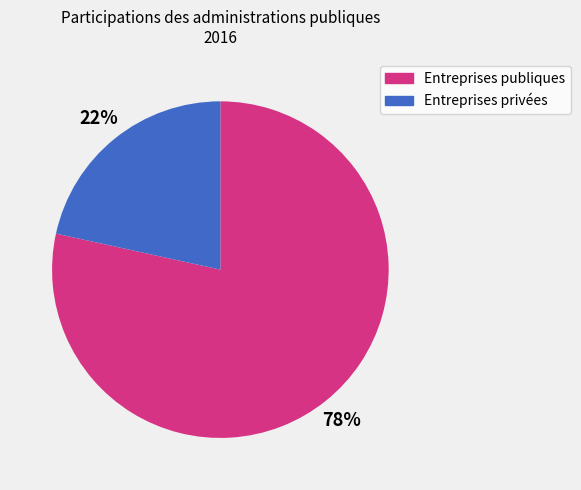

The Entreprises publiques slice represents 78% of the pie. True or false?

True